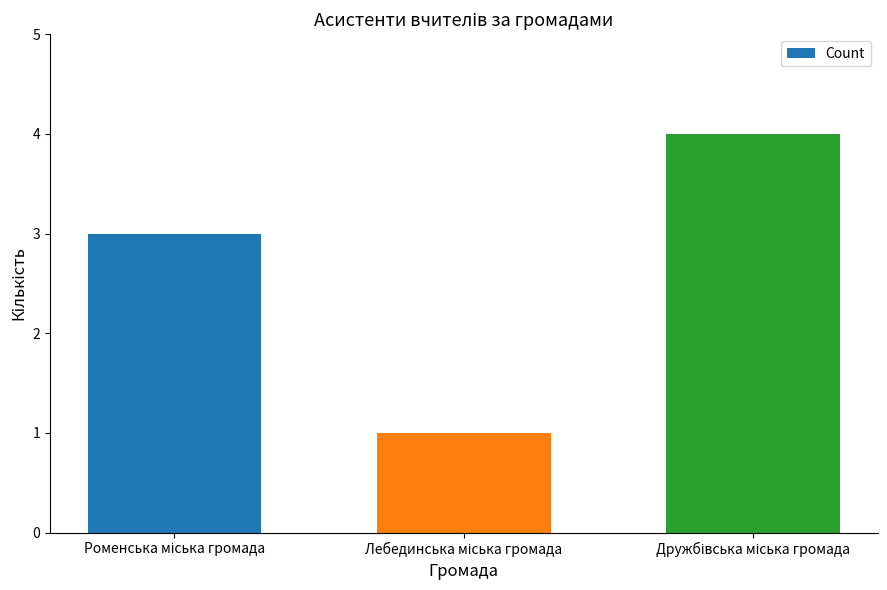

What is the greatest value displayed?

4